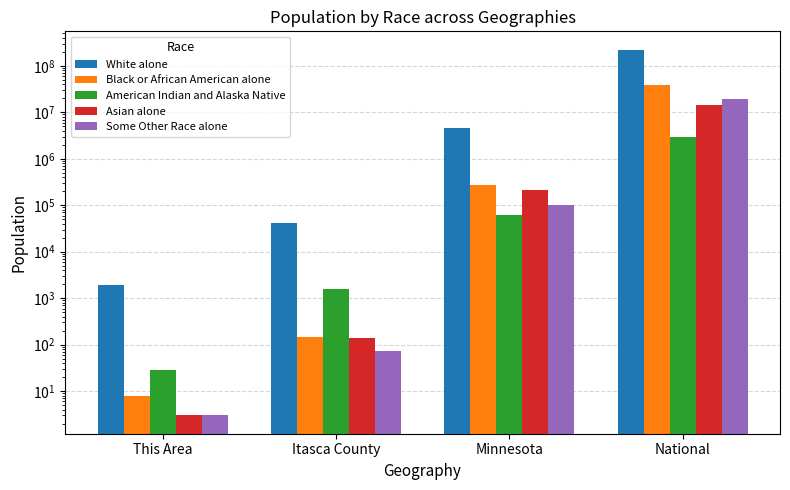

What is the label of the 4th bar from the right?

This Area